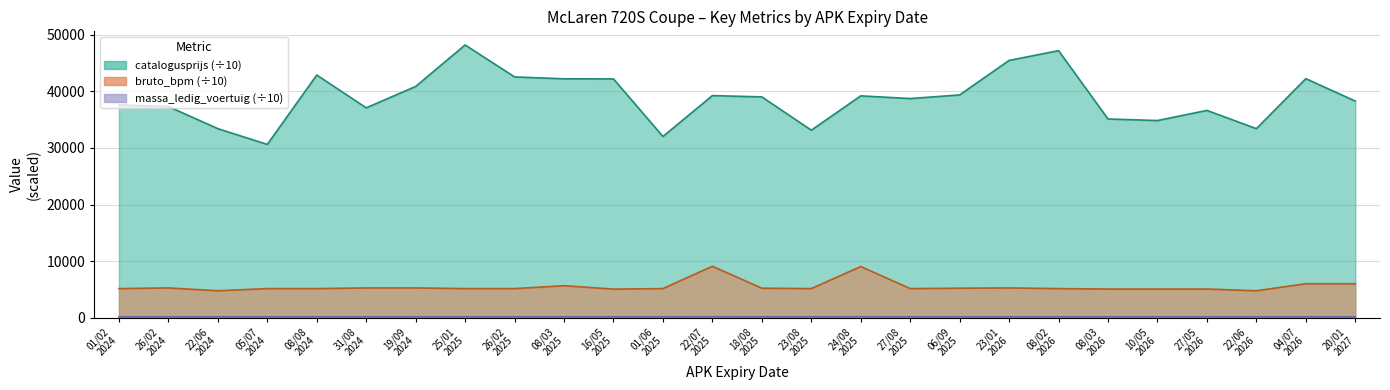

What are all the series names shown in the legend?

bruto_bpm, massa_ledig_voertuig, catalogusprijs